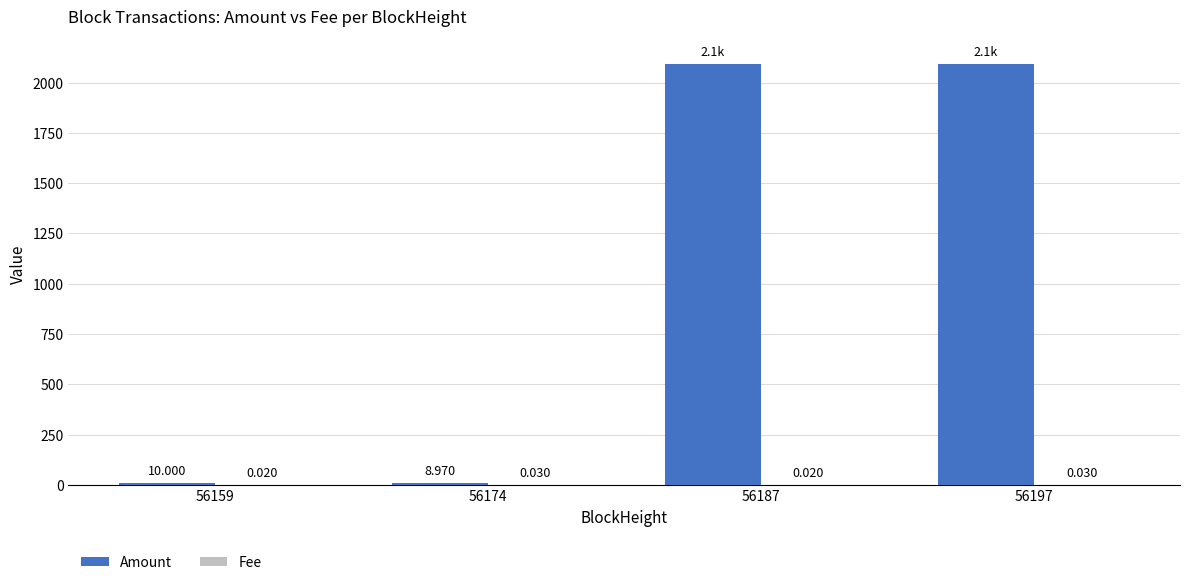

Which series changed the most between 56174 and 56197?

Amount